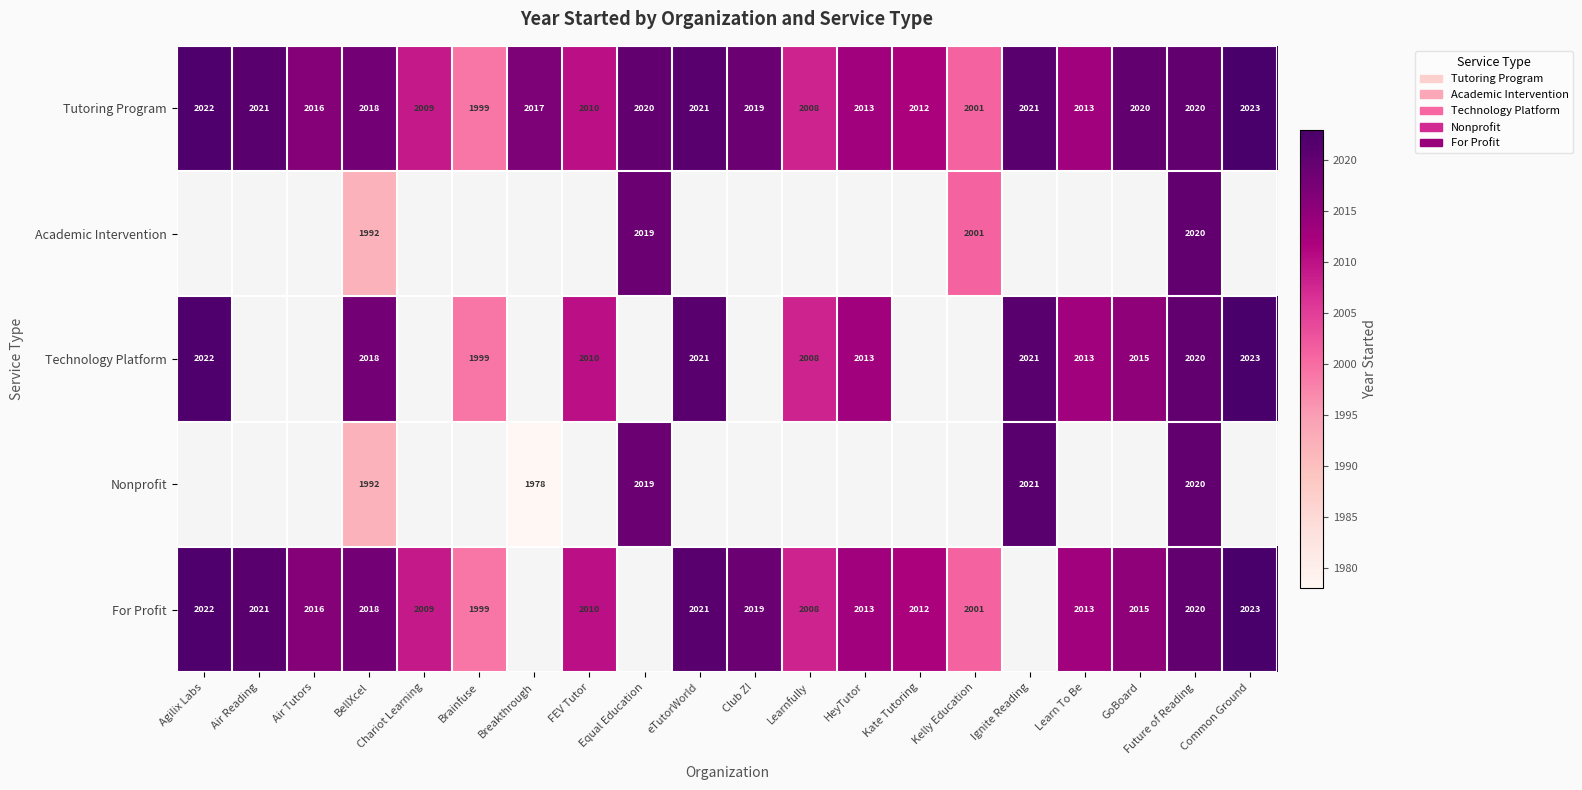

Where is Tutoring Program nearest to the value 2011?

FEV Tutor